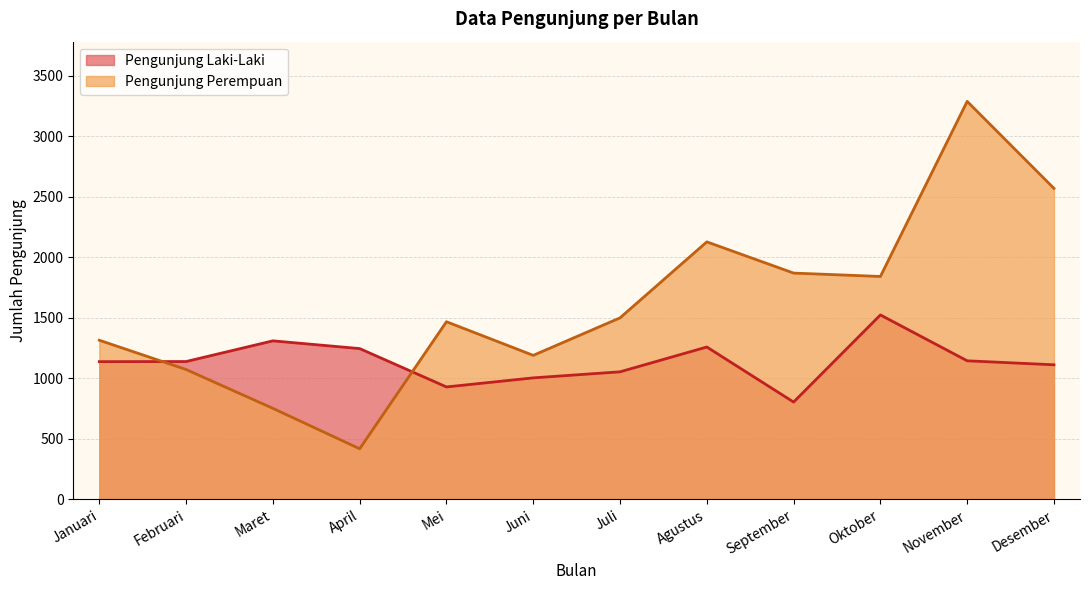

Where does the Pengunjung Laki-Laki series first go above 1140?

Maret